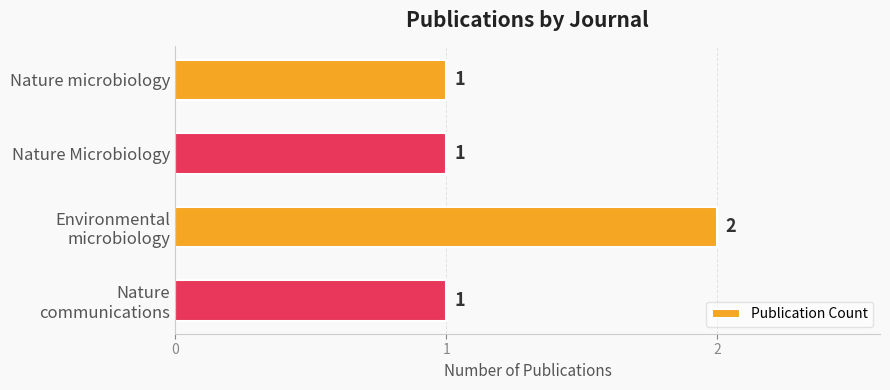

What is the sum of all values?

5